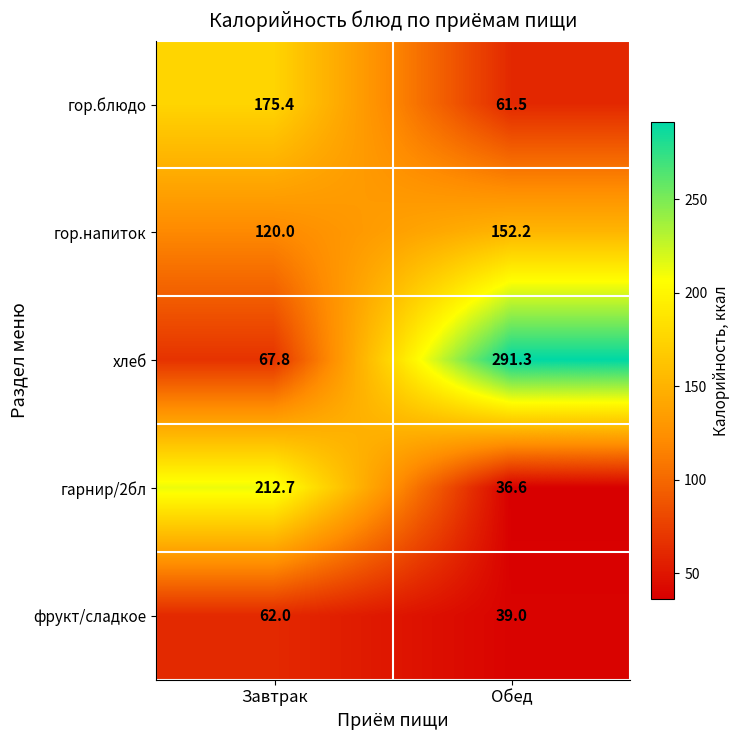

Where is гарнир/2бл nearest to the value 124?

Обед